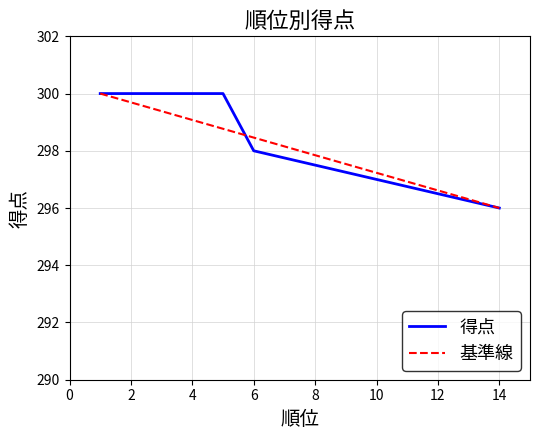

Approximately how many times larger is the value at 6 compared to 6?

1.0